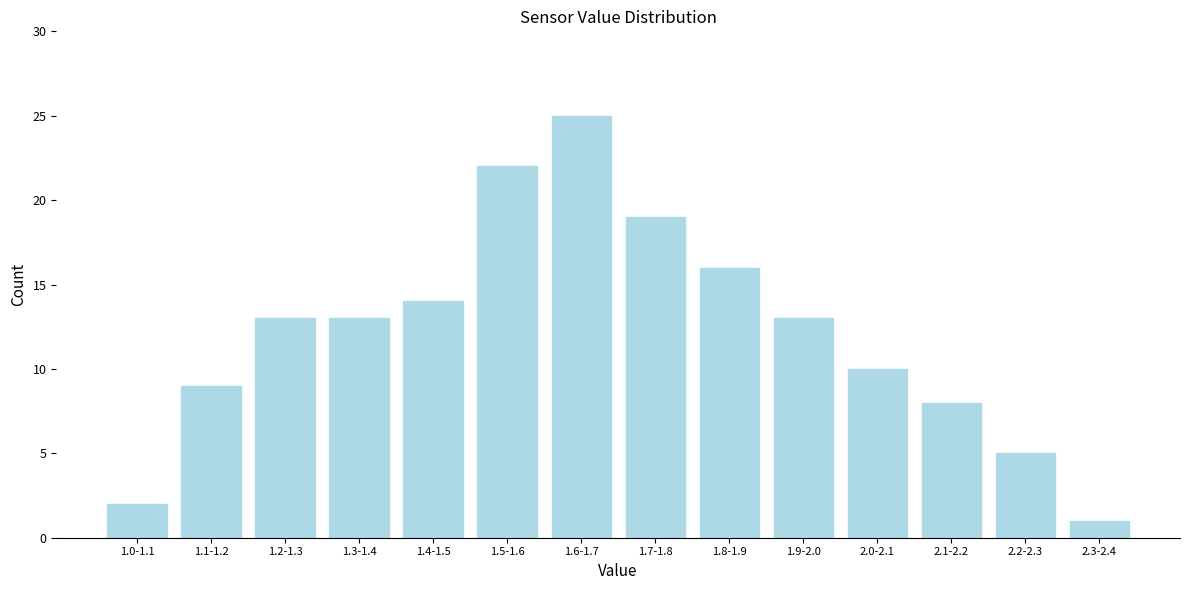

Reading left to right, extract all data points from this chart.

2	9	13	13	14	22	25	19	16	13	10	8	5	1